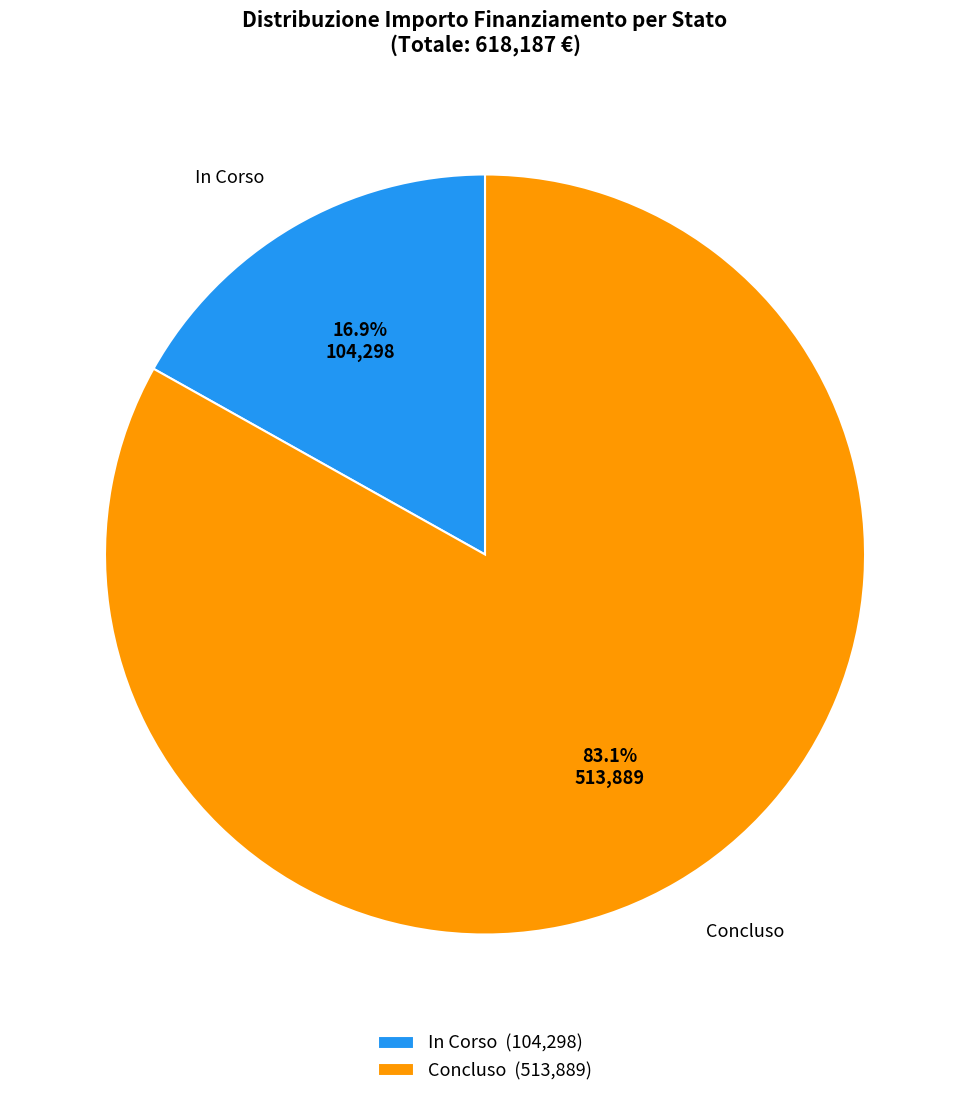

Is the sum of Concluso (513,889) and In Corso (104,298) greater than half?

Yes